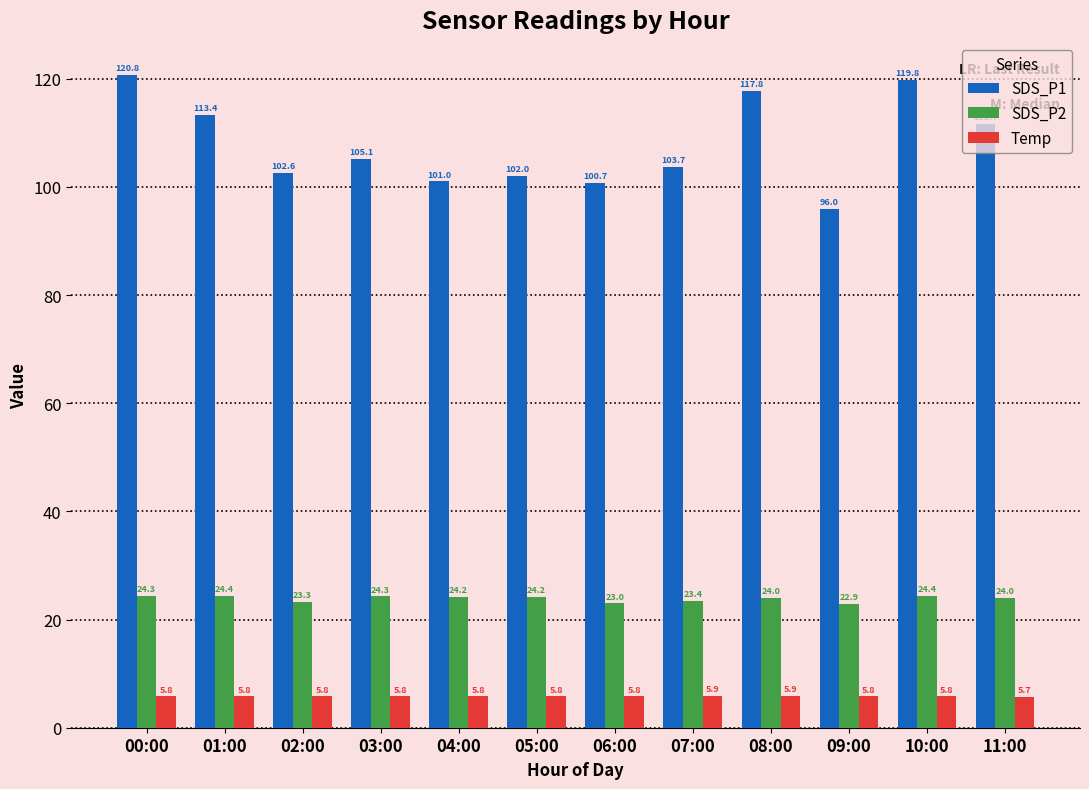

What is the value of the SDS_P1 bar at the 1st from the left?

120.8